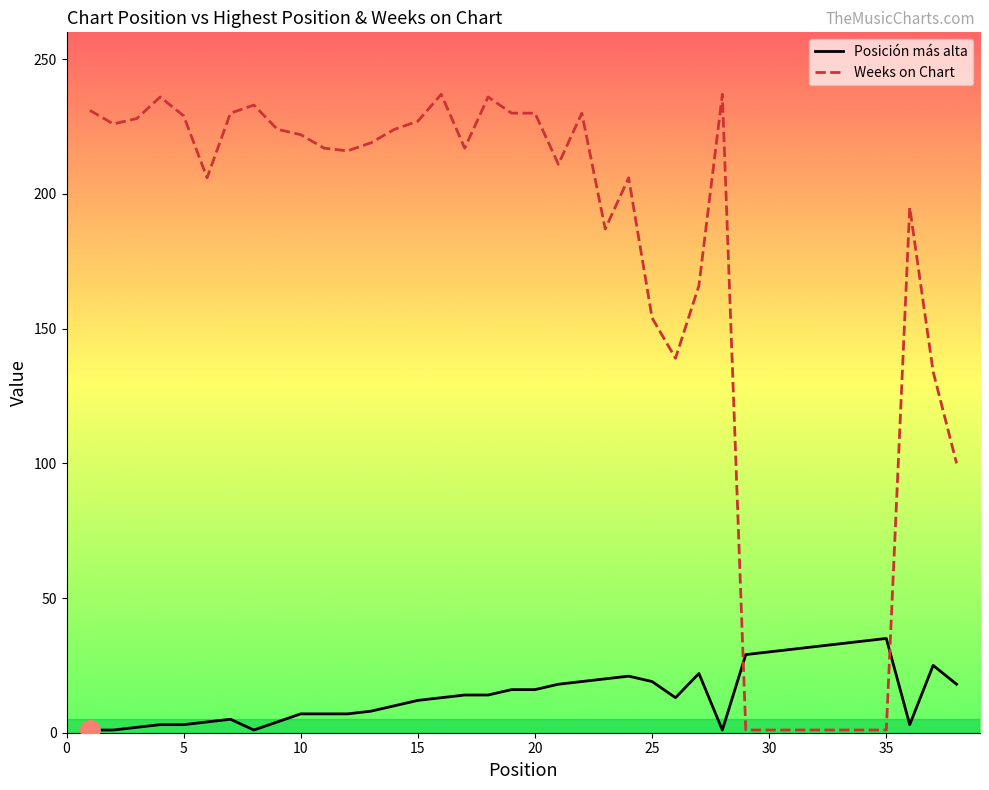

Which series has the widest spread of values?

Weeks on Chart